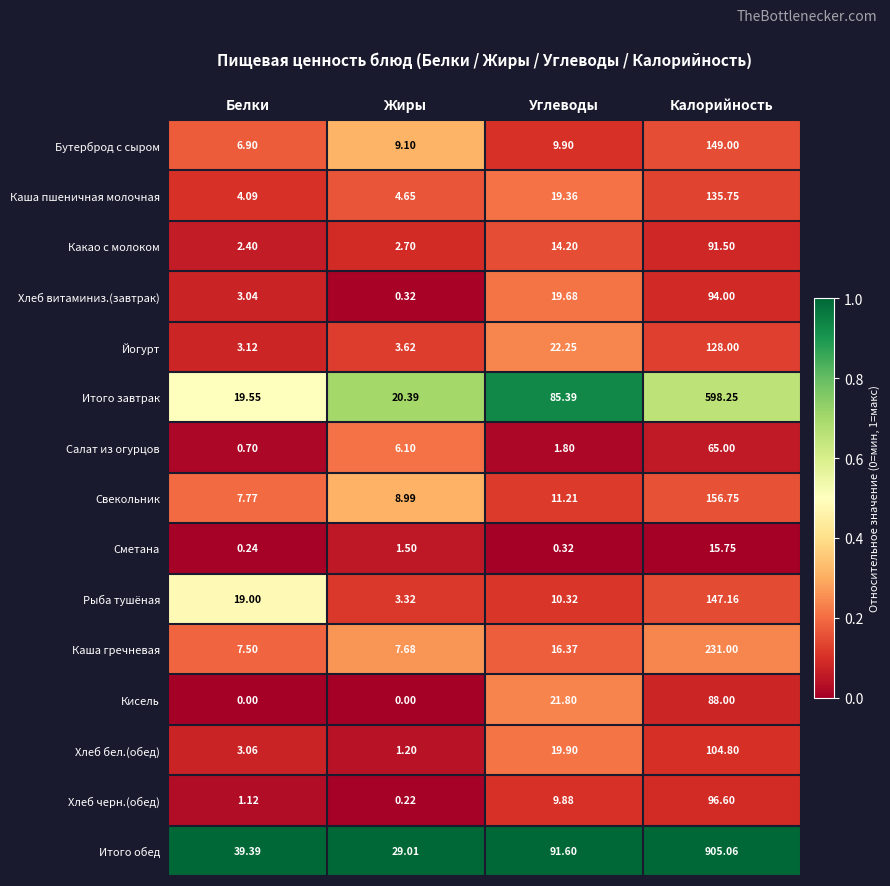

At Белки, list the series in order from smallest to largest.

Кисель, Сметана, Салат из огурцов, Хлеб черн.(обед), Какао с молоком, Хлеб витаминиз.(завтрак), Хлеб бел.(обед), Йогурт, Каша пшеничная молочная, Бутерброд с сыром, Каша гречневая, Свекольник, Рыба тушёная, Итого завтрак, Итого обед